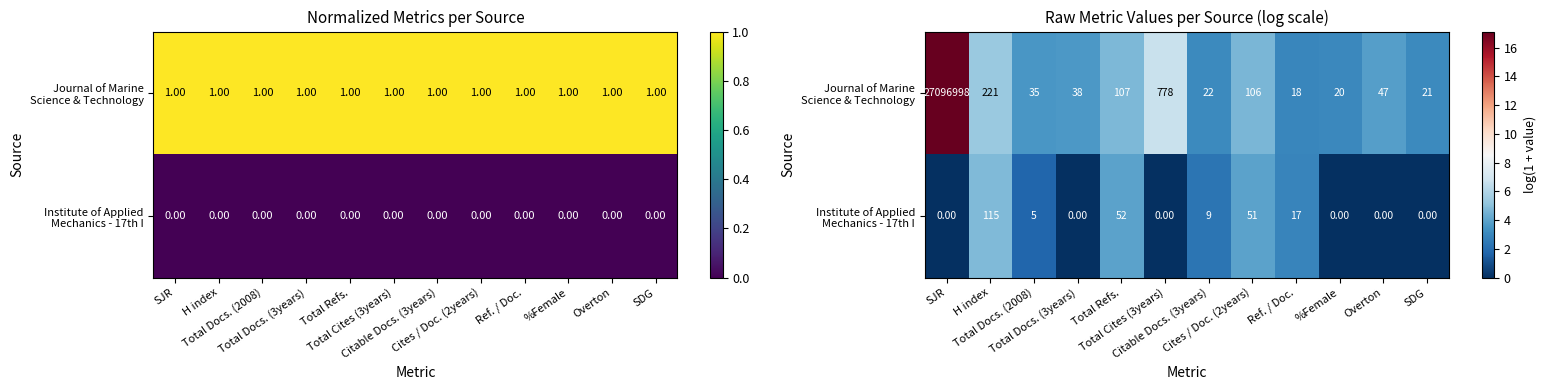

True or false: Journal of Marine Science & Technology has a value of 3.6 at Total Docs. (2008).

True